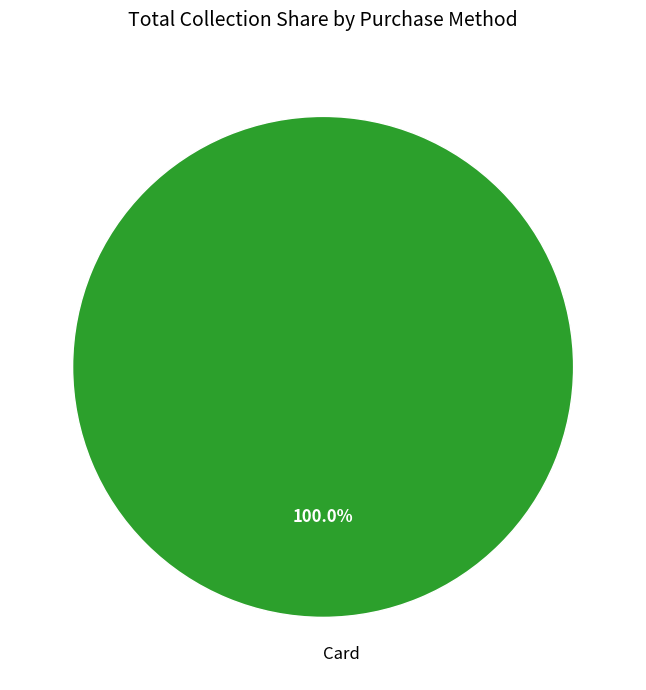

Which slice represents more than half of the pie?

Card